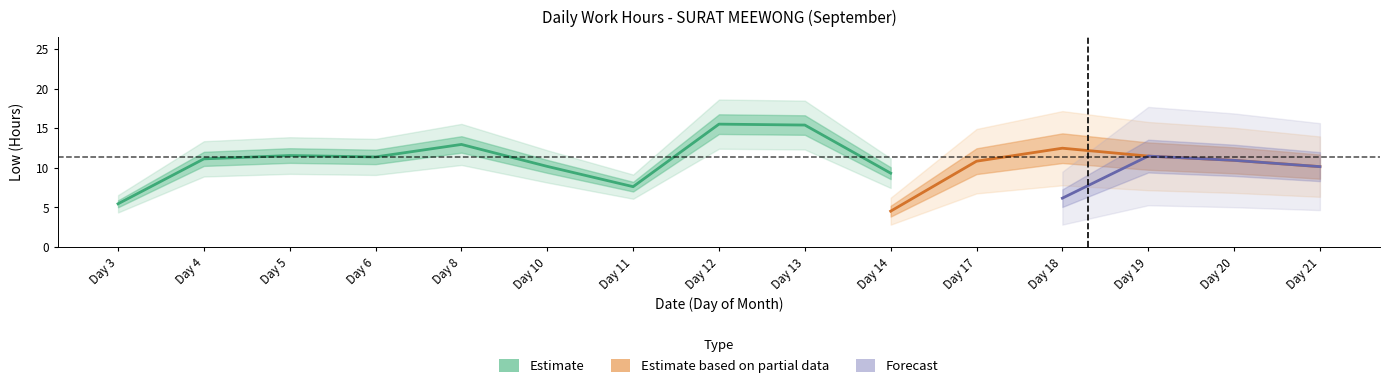

How many values exceed 10?

10